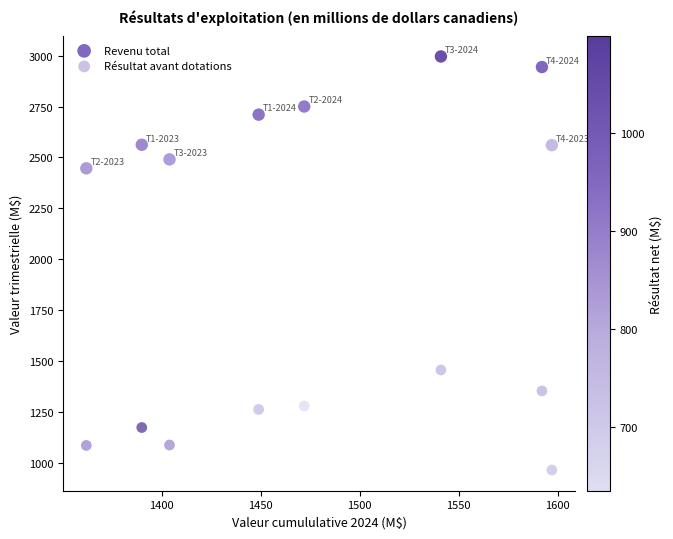

Which series reaches the minimum Y coordinate?

Résultat avant dotations